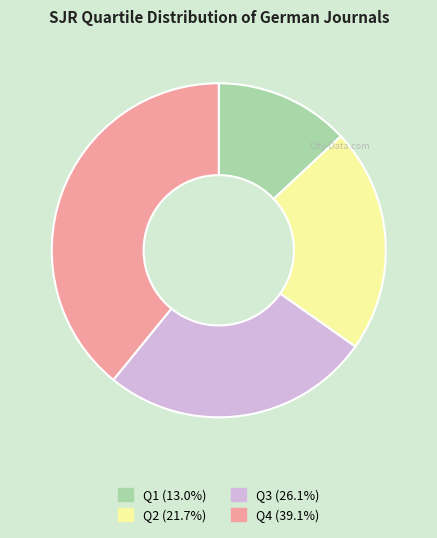

Approximately how many times larger is the value at Q2 compared to Q3?

0.8